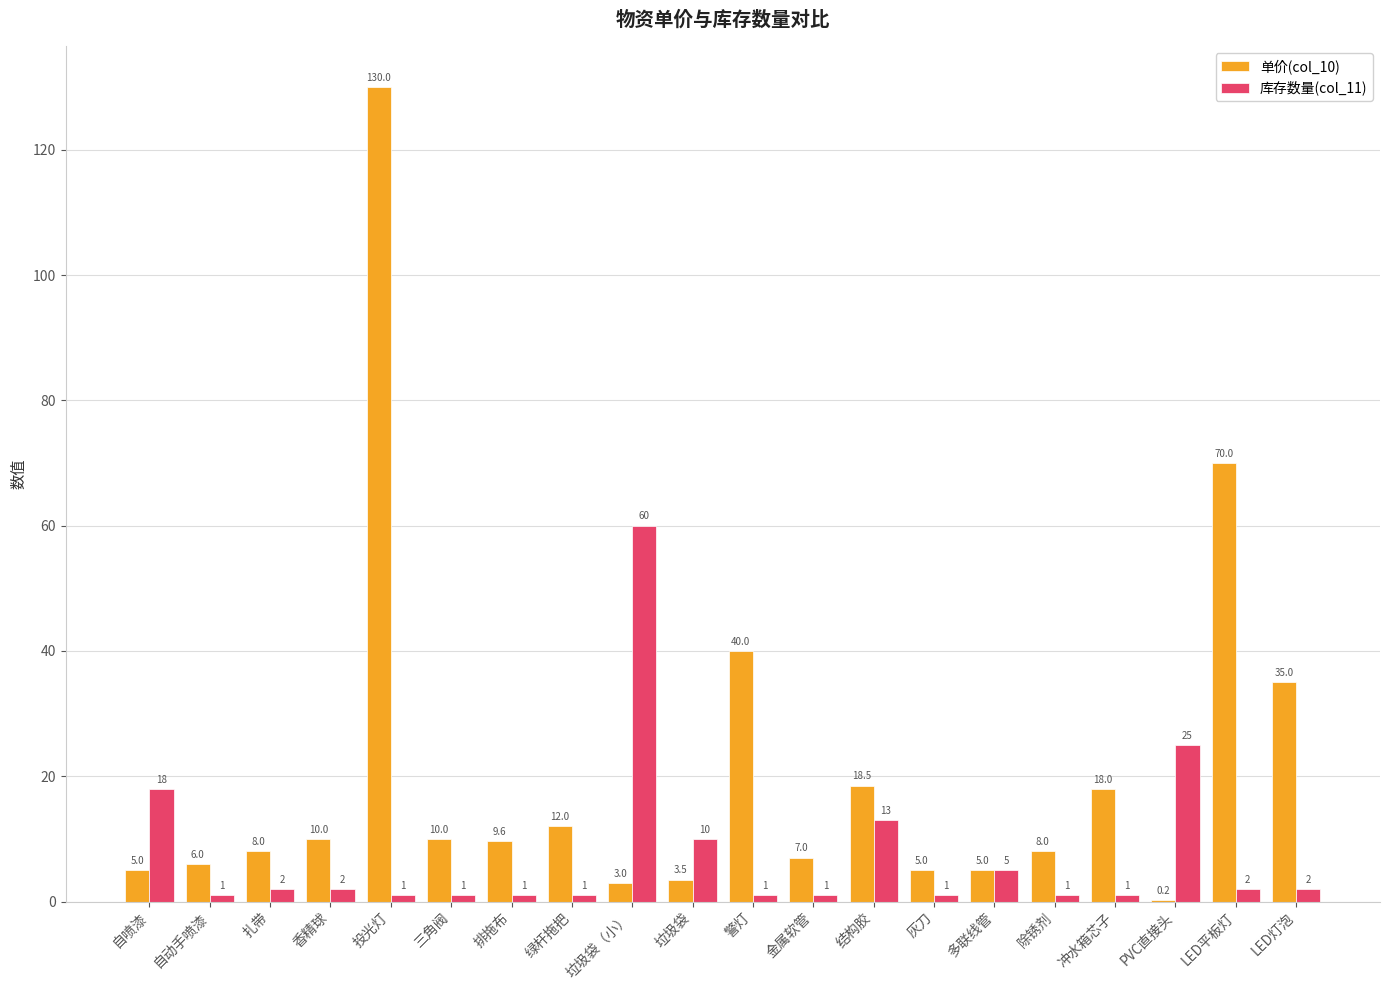

At which label is 库存数量(col_11) closest to 30?

PVC直接头